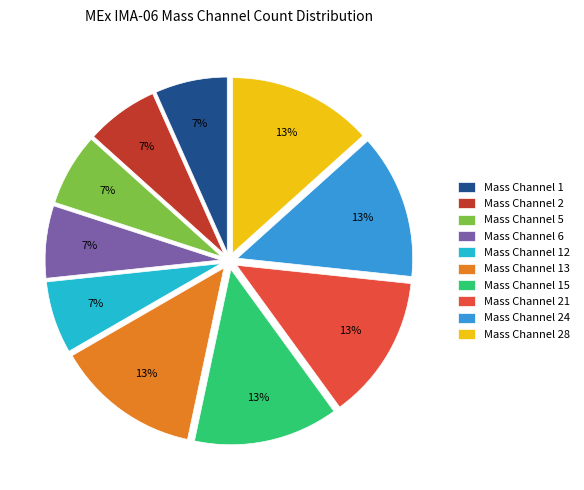

Which has a higher value, Mass Channel 12 or Mass Channel 28?

Mass Channel 28